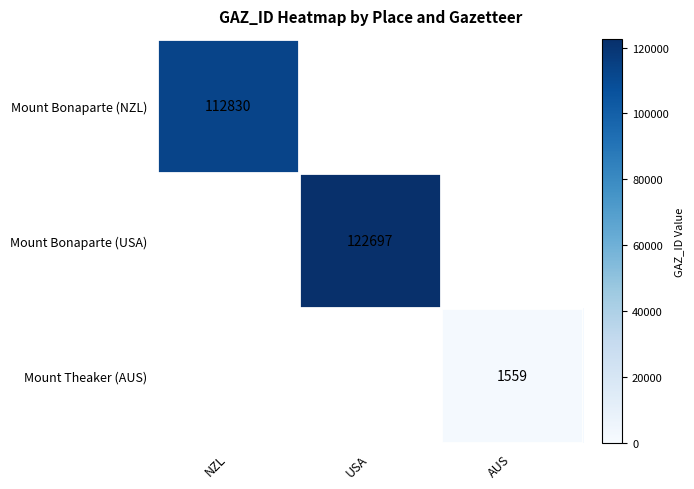

The value of Mount Theaker (AUS) at AUS is 2416.4. True or false?

False